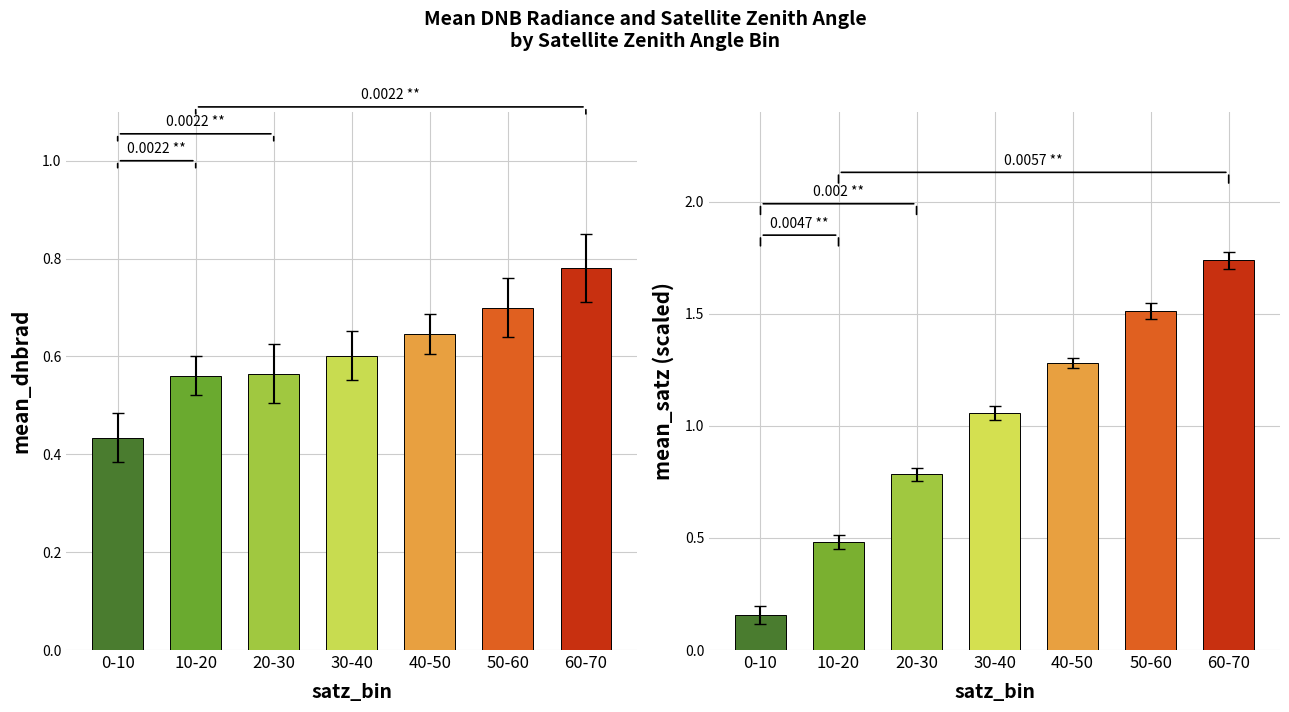

What are all the series names shown in the legend?

mean_dnbrad, mean_satz